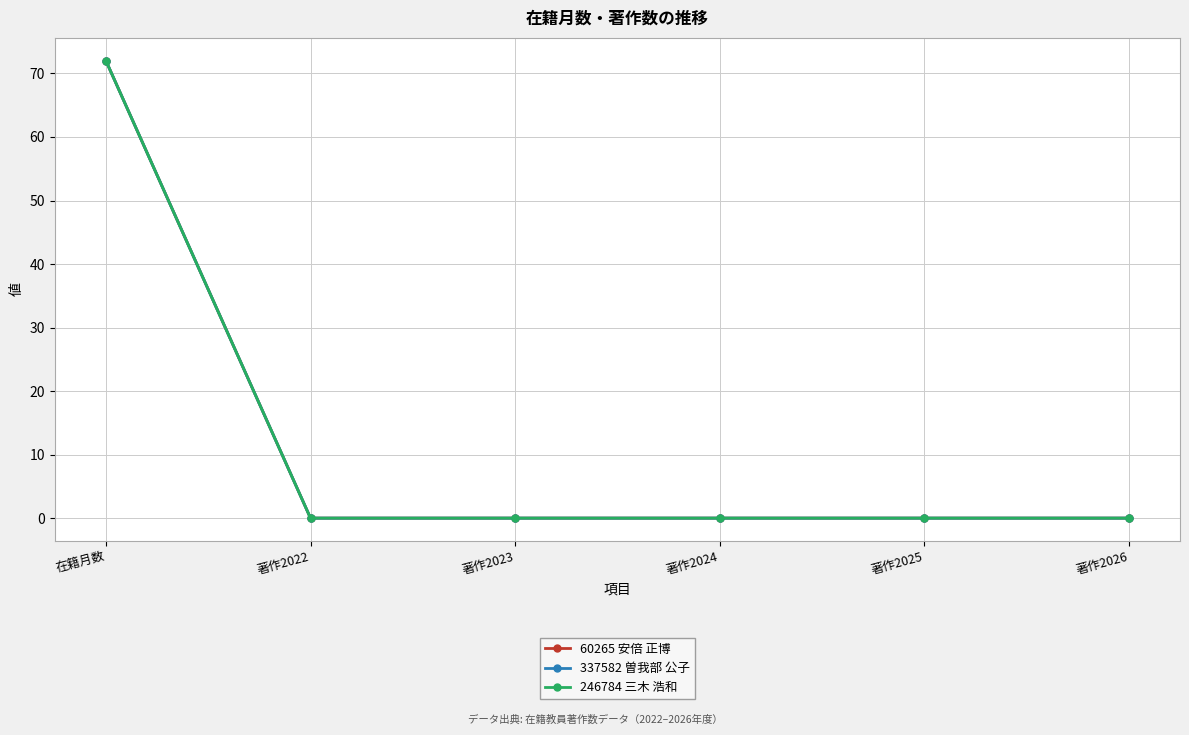

Is this an area chart (filled region under the line)?

No